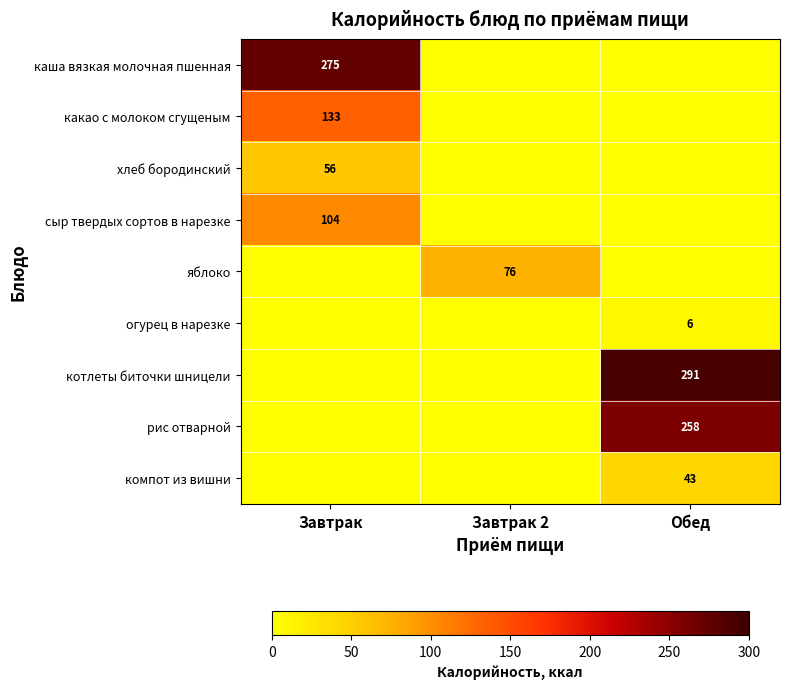

How many data points in сыр твердых сортов в нарезке are above 0?

1